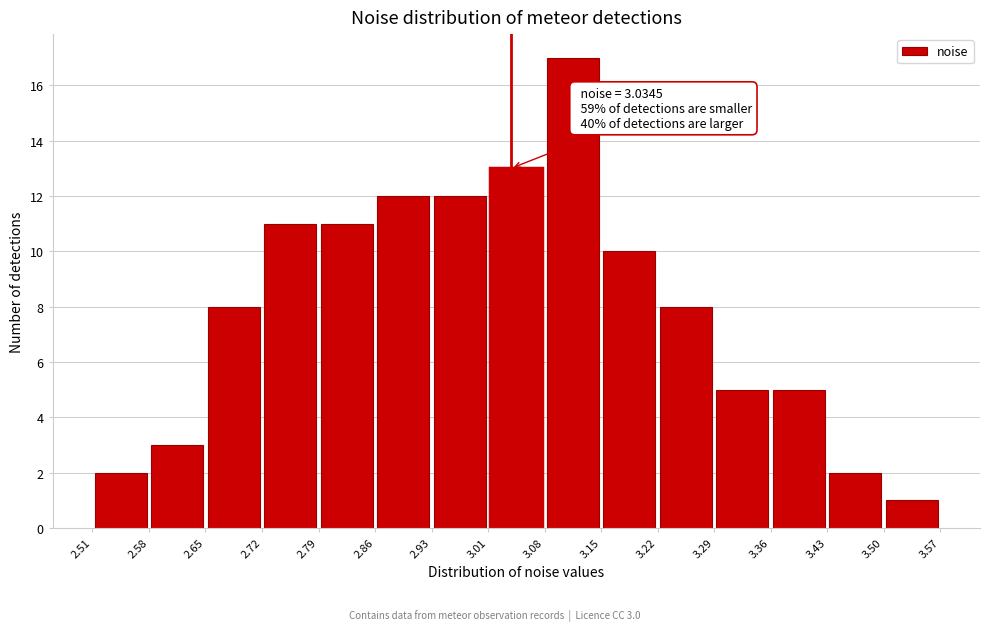

Over which range of the x-axis is the bar tallest?

3.08 to 3.15